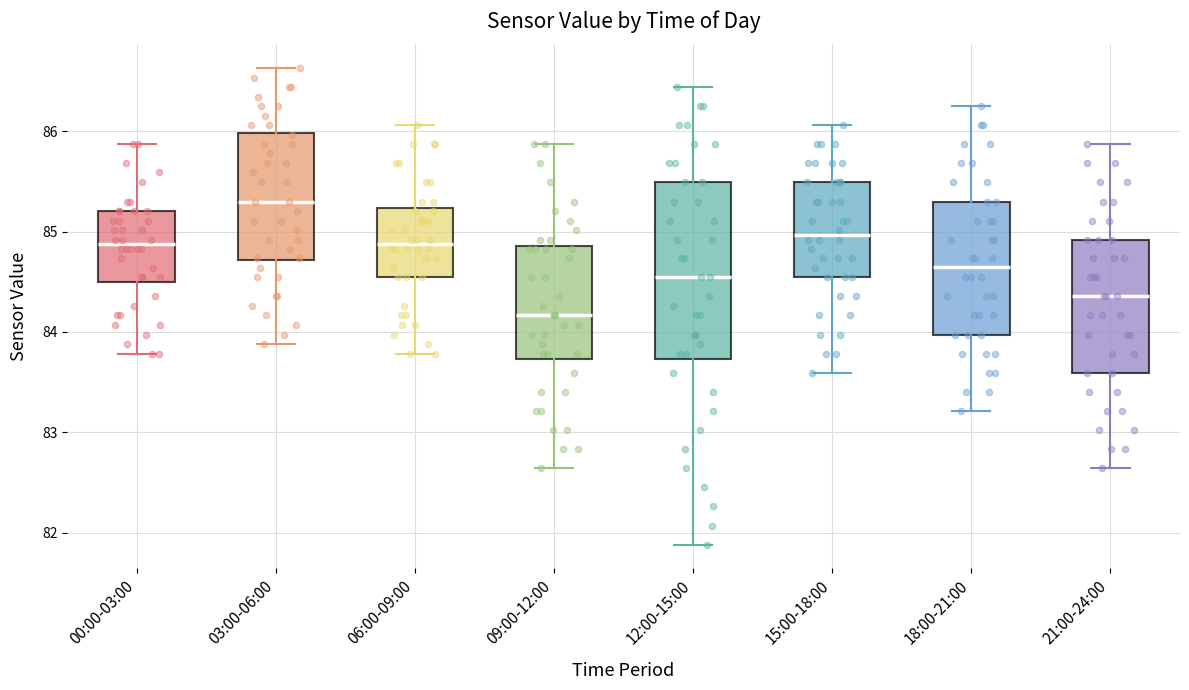

Where is the upper edge of the box for 15:00-18:00 on the y-axis? The values are not printed on the chart, so give them approximately, as read against the axis.

85.5